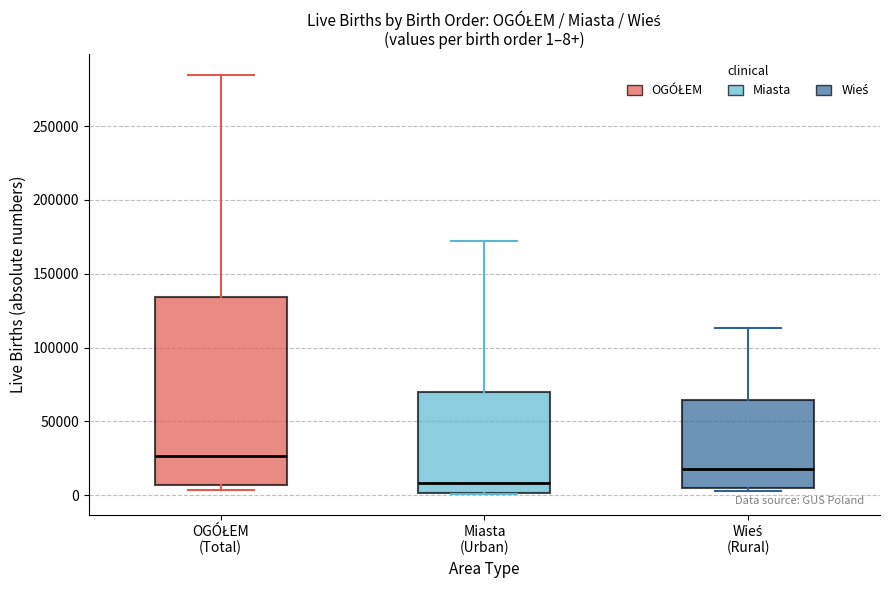

Comparing the boxes themselves (not the whiskers), which one is the tallest?

OGÓŁEM (Total)